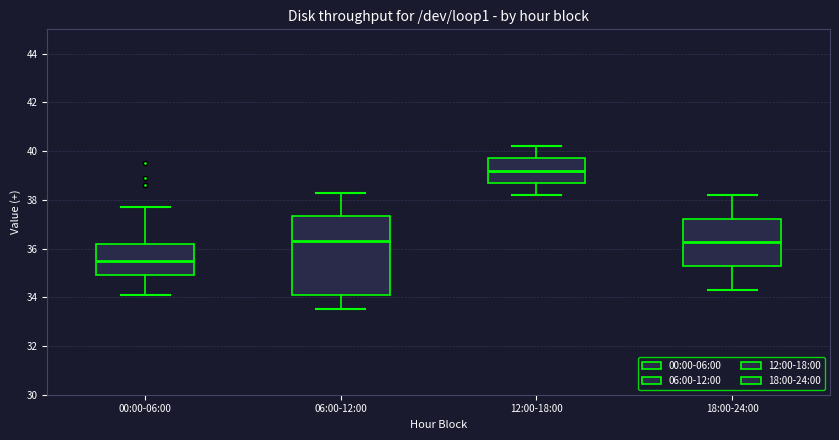

Reading left to right, transcribe this box plot: for each box, give where its median line is, the range the box spans, and where its two whiskers end, as read against the y-axis. The values are not printed on the chart, so give them approximately, as read against the axis.

00:00-06:00: median 35.6, box 35.0 to 36.2, whiskers 34.2 to 37.8
06:00-12:00: median 36.4, box 34.0 to 37.4, whiskers 33.6 to 38.4
12:00-18:00: median 39.2, box 38.8 to 39.8, whiskers 38.2 to 40.2
18:00-24:00: median 36.2, box 35.2 to 37.2, whiskers 34.4 to 38.2